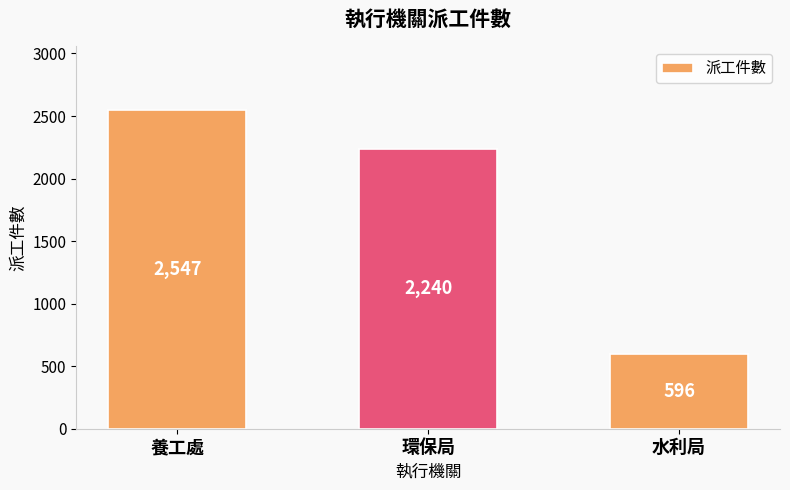

Which category has the highest value across all series?

養工處